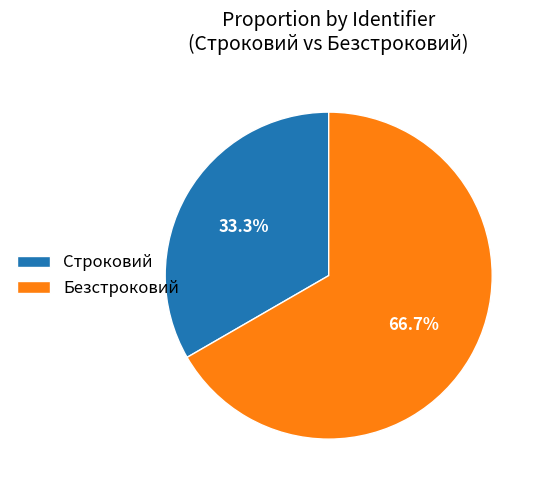

Is the sum of Безстроковий and Строковий greater than half?

Yes